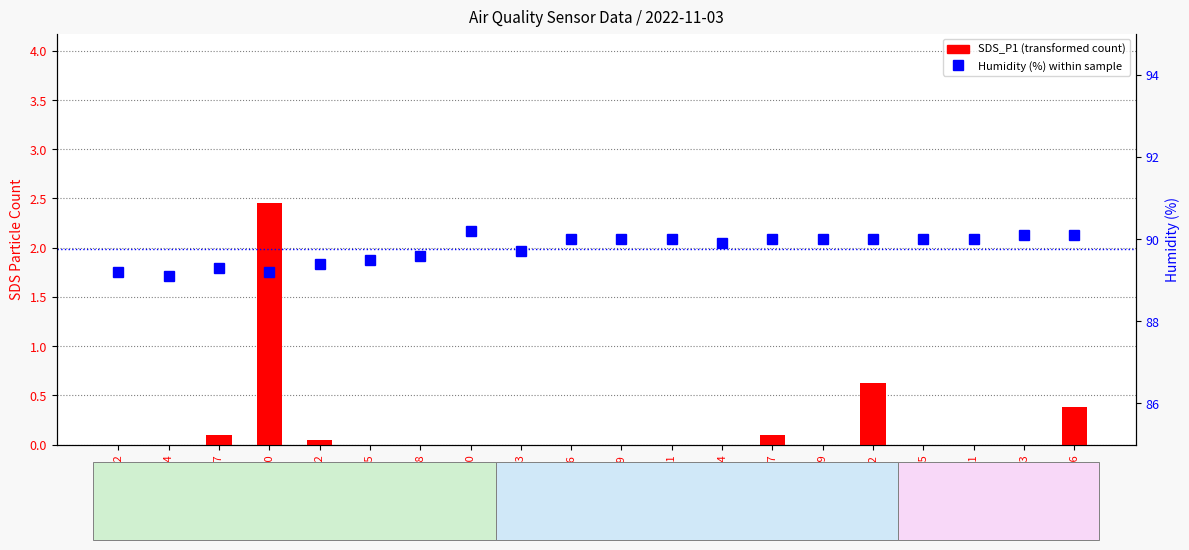

Which series has the largest range (max minus min)?

SDS_P1 (transformed count)